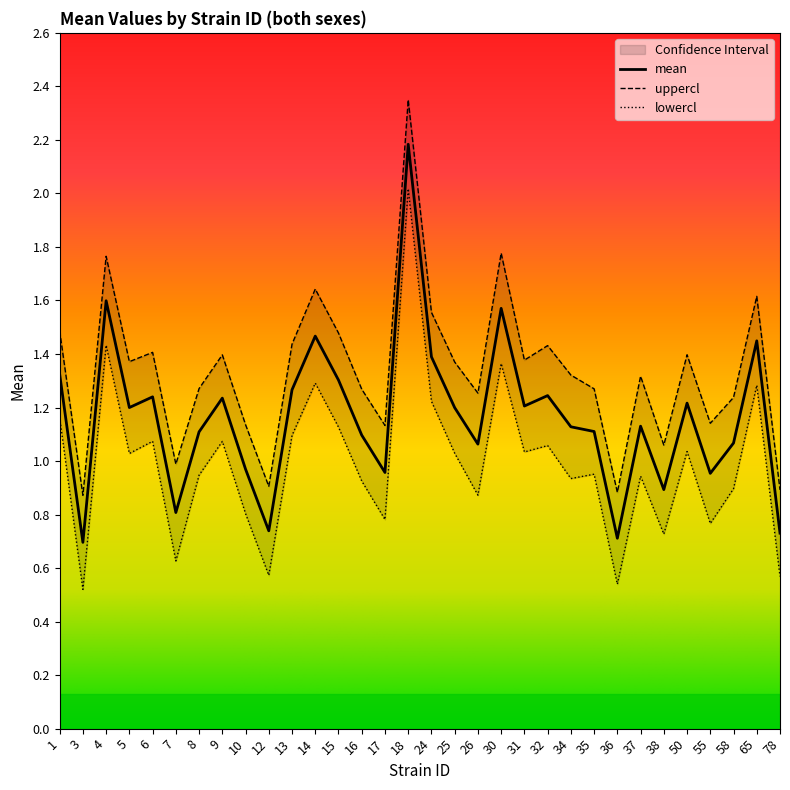

At which label is mean closest to 1?

10